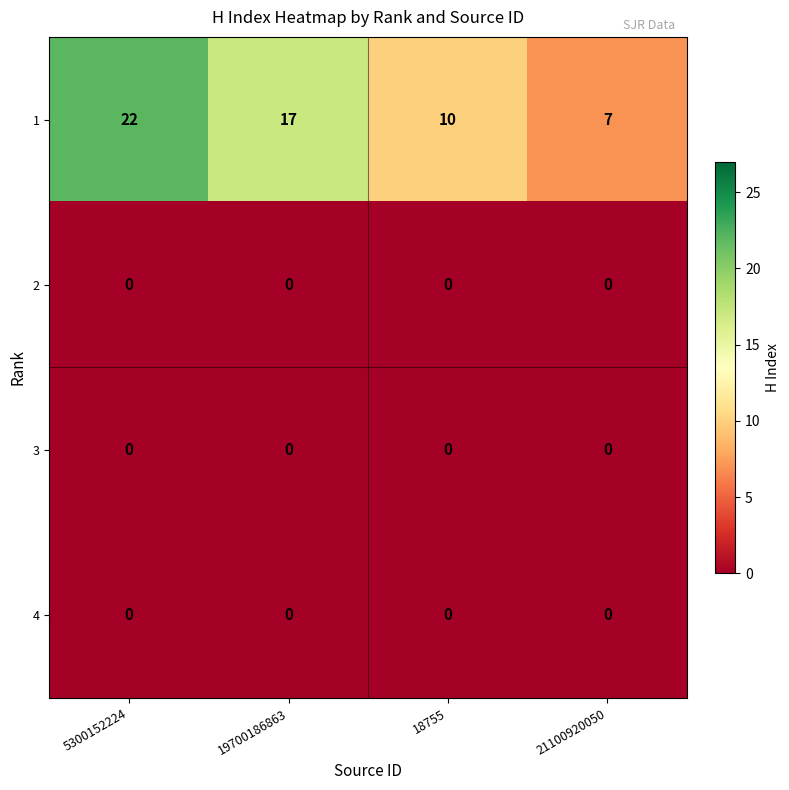

The 1 series shows 6 at 18755. True or false?

False